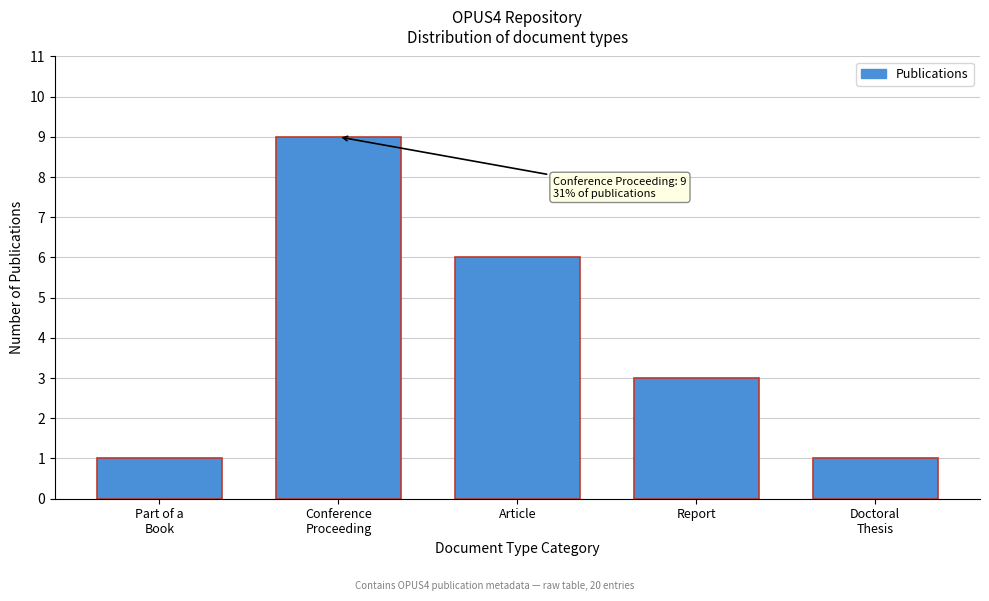

Reading right to left, extract all data points from this chart.

1	3	6	9	1